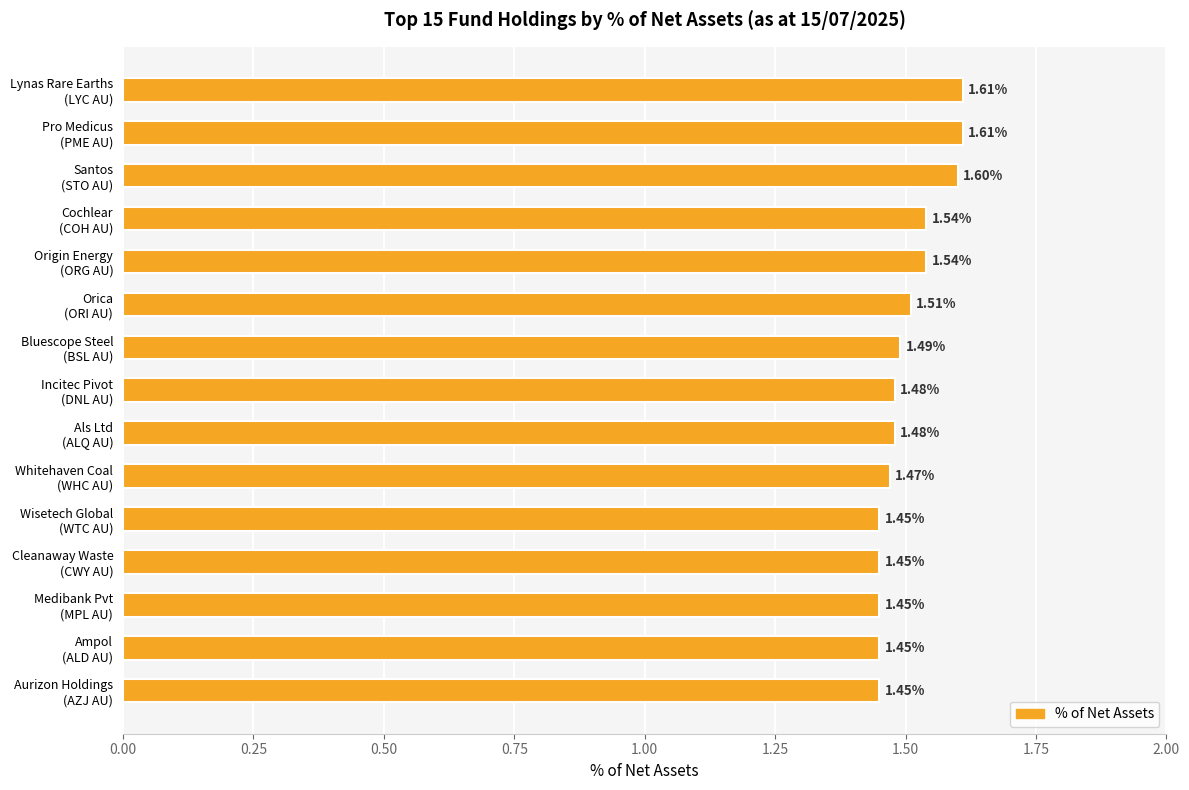

What is the sum of all values?

22.6